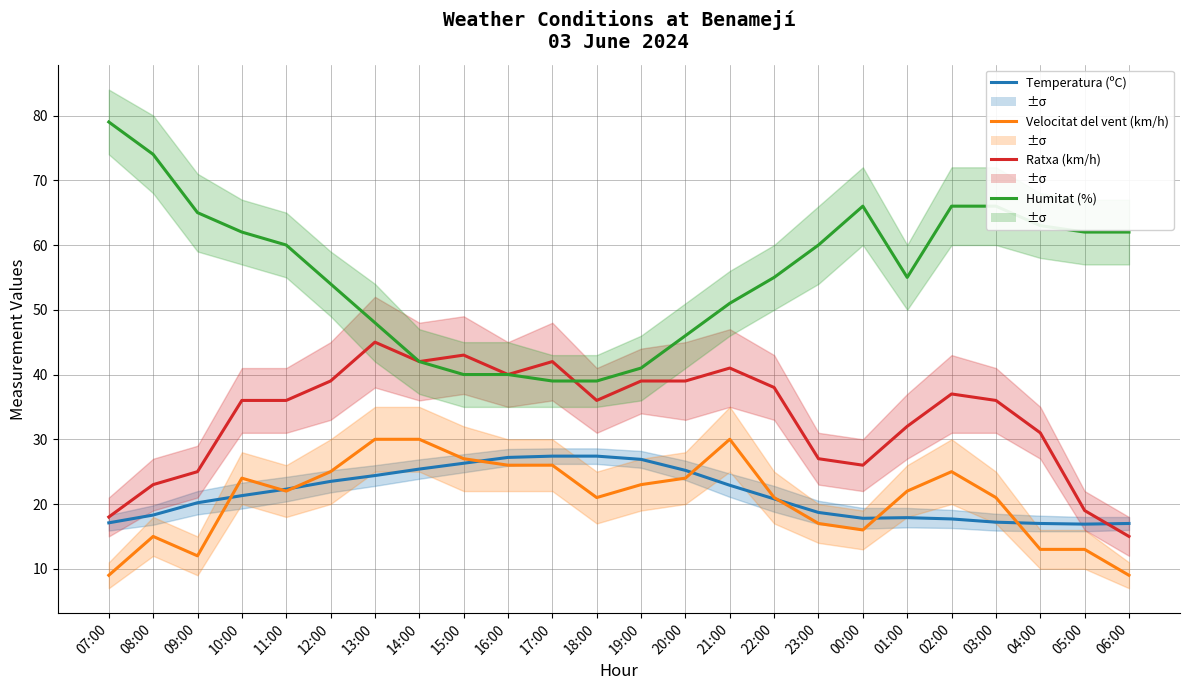

What is the maximum value for Temperatura (ºC)?

27.4